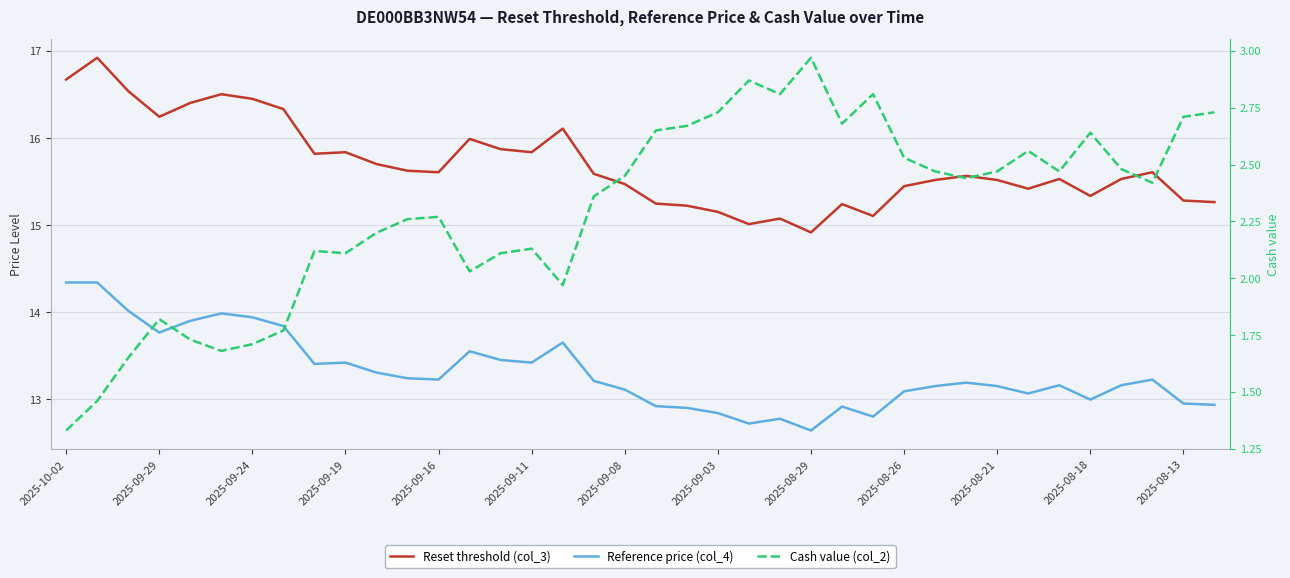

What is the value of the Reset threshold (col_3) point at the 1st from the left?

16.7